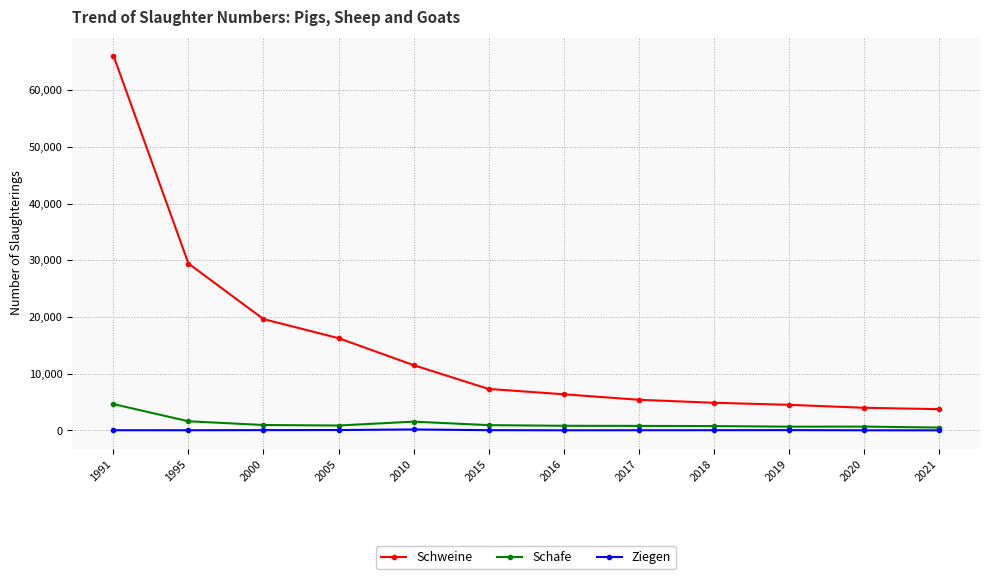

True or false: Ziegen has more than 1 interior local peaks.

True